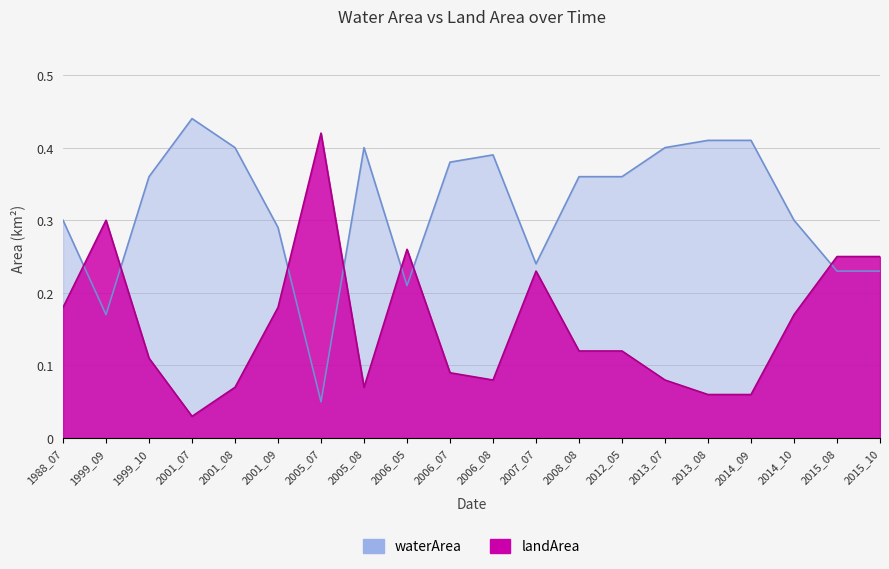

What is the difference between the maximum and minimum values in the waterArea series?

0.4